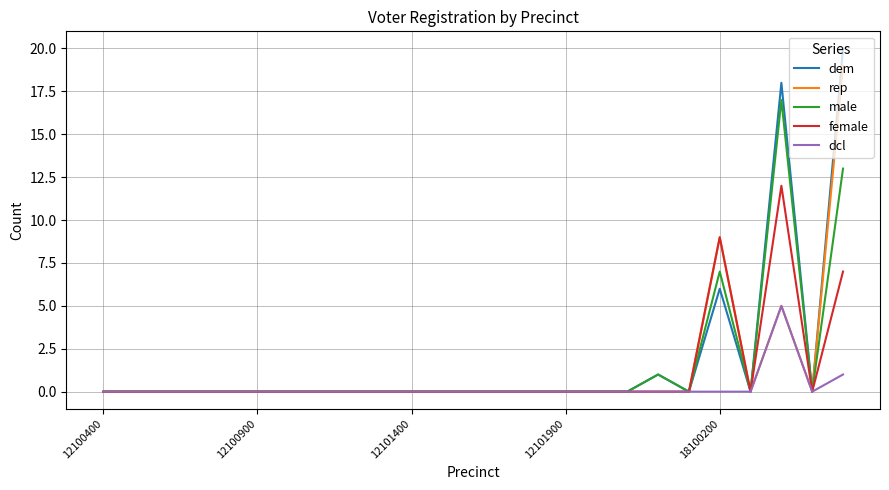

List the series in order of their peak value, highest first.

dem, rep, male, female, dcl